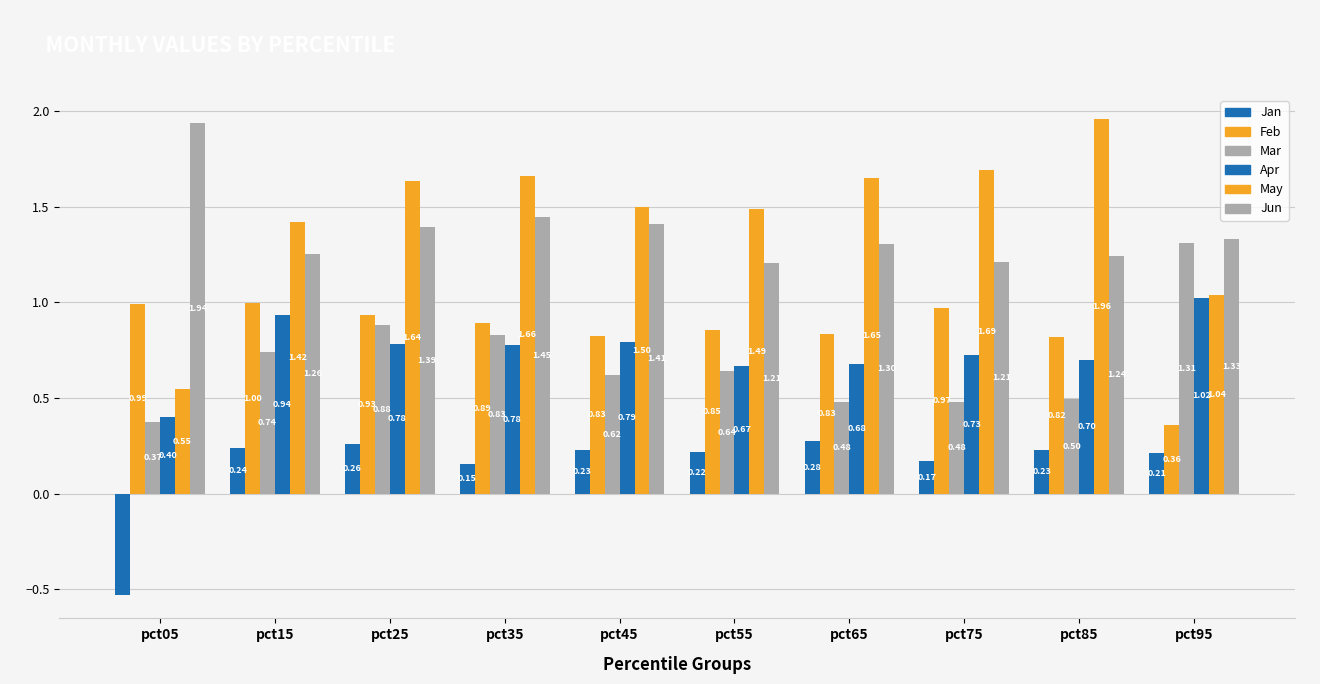

What is the lowest value of the Apr series?

0.4